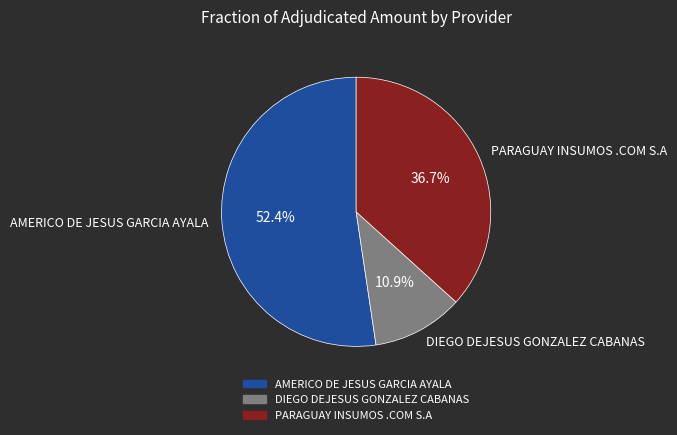

Count the number of slices in the pie.

3